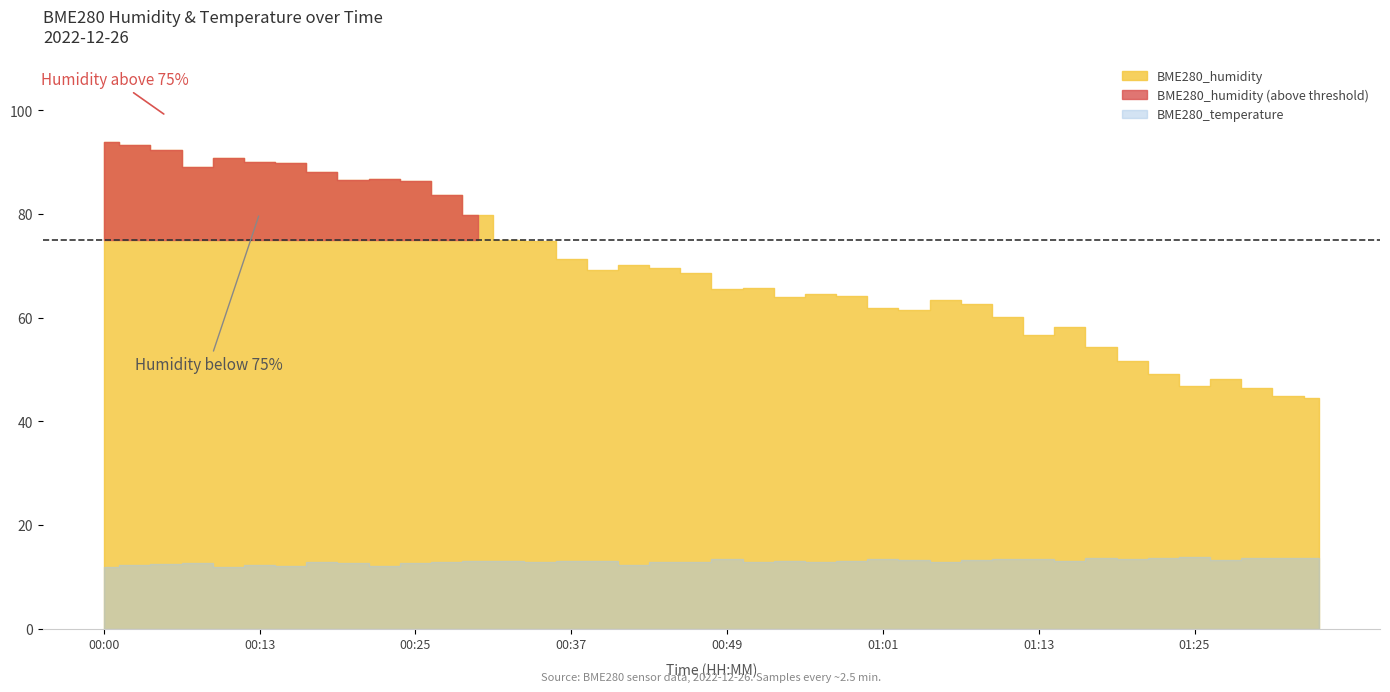

True or false: BME280_temperature and BME280_humidity intersect in this chart.

False